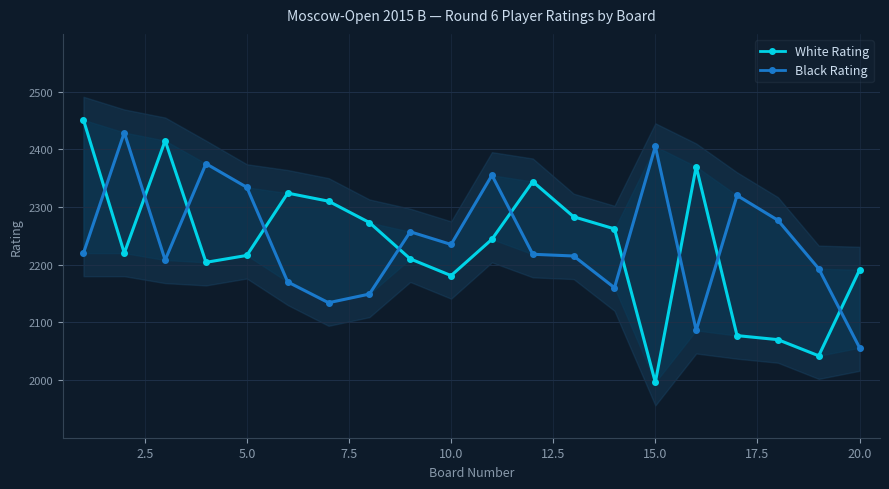

What are all the series names shown in the legend?

White Rating, Black Rating